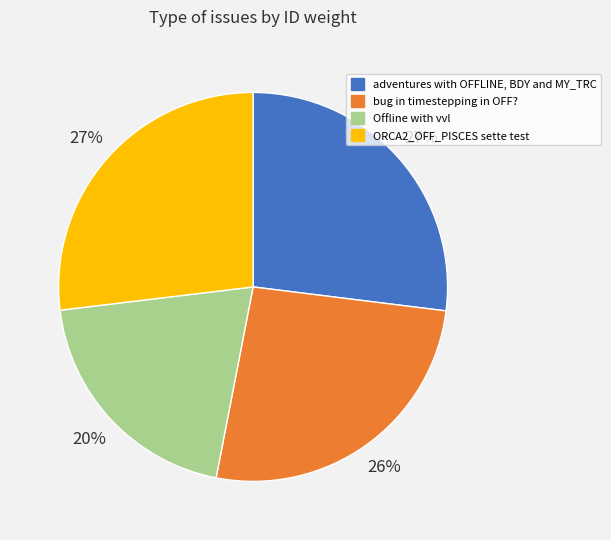

To the nearest percent, what is the average slice percentage?

25%